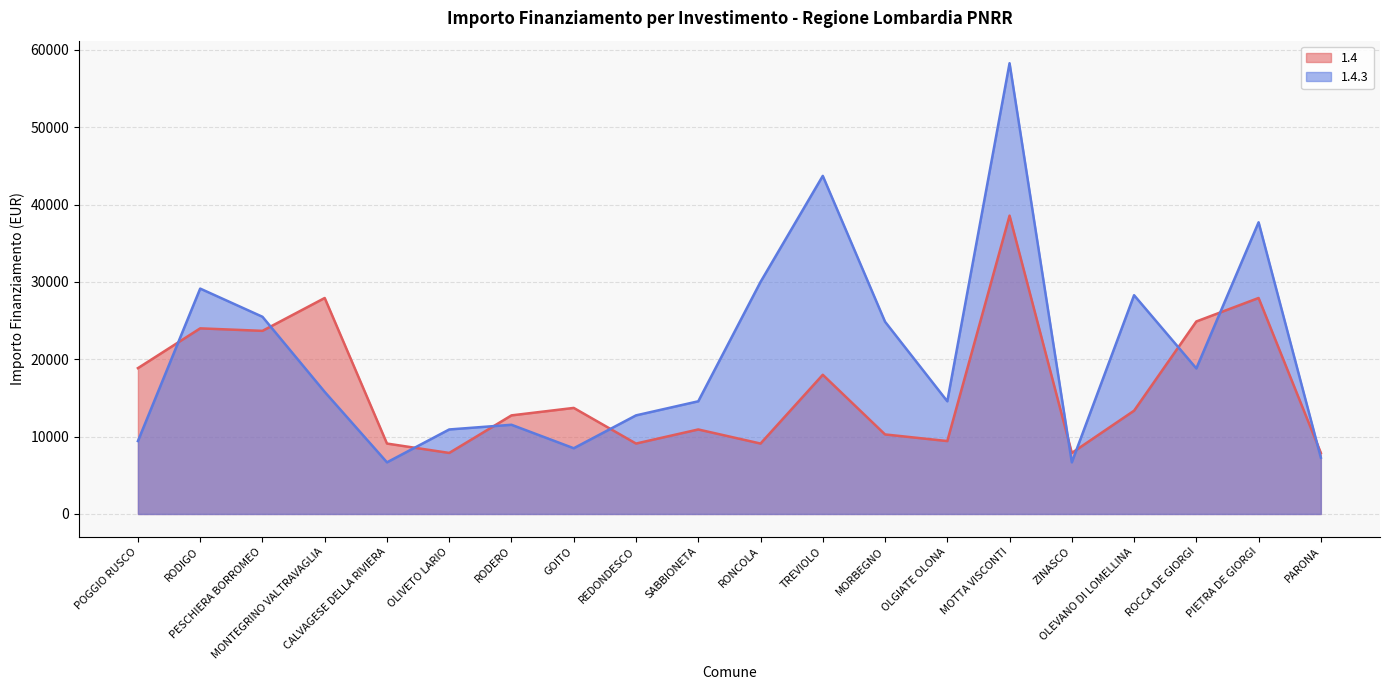

What is the difference between the maximum and minimum values in the 1.4.3 series?

51595